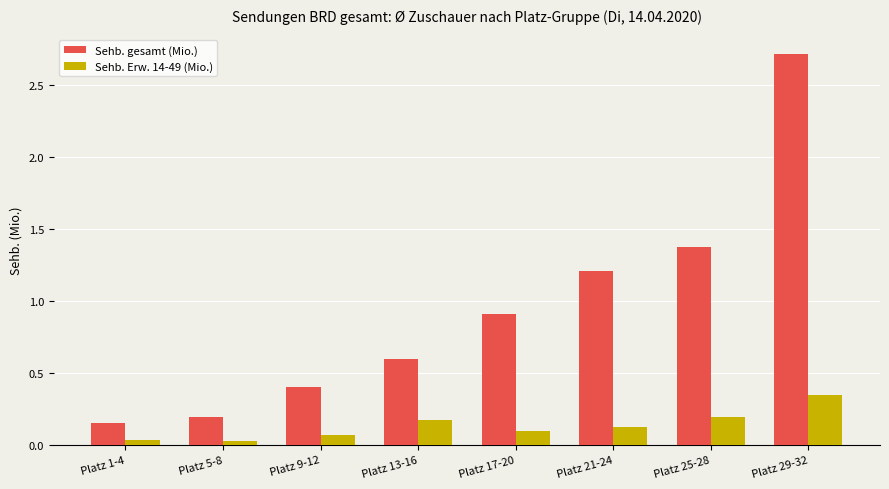

Which series has the widest spread of values?

Sehb. gesamt (Mio.)